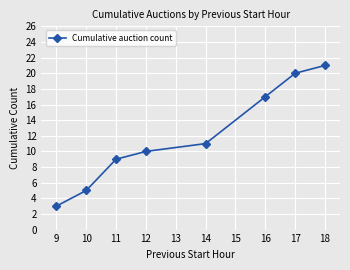

The value at 12 is 5. True or false?

False